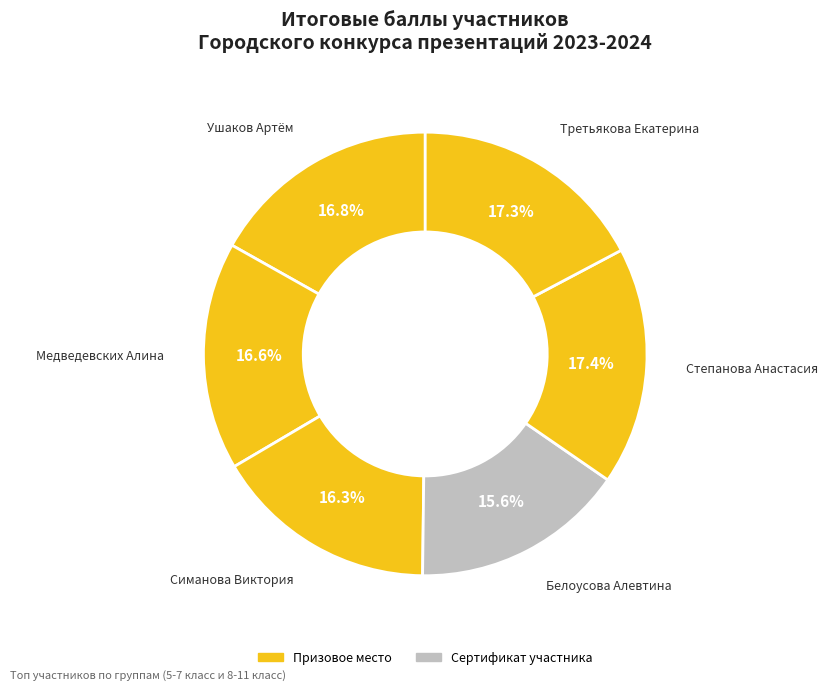

Which slice is the smallest?

Белоусова Алевтина